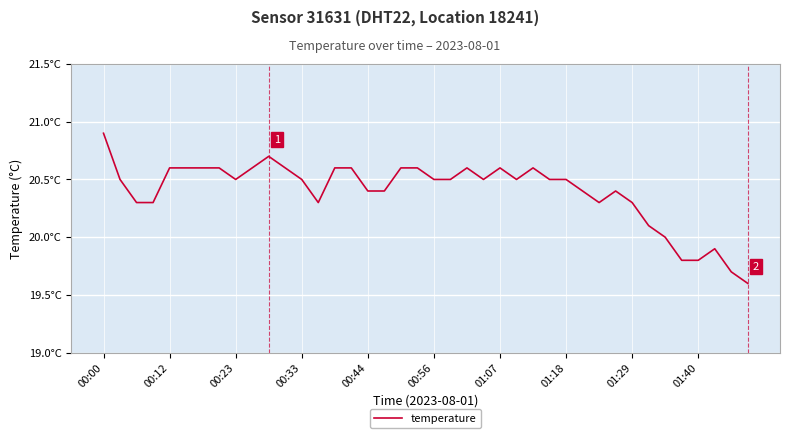

Does the chart have visible grid lines?

Yes